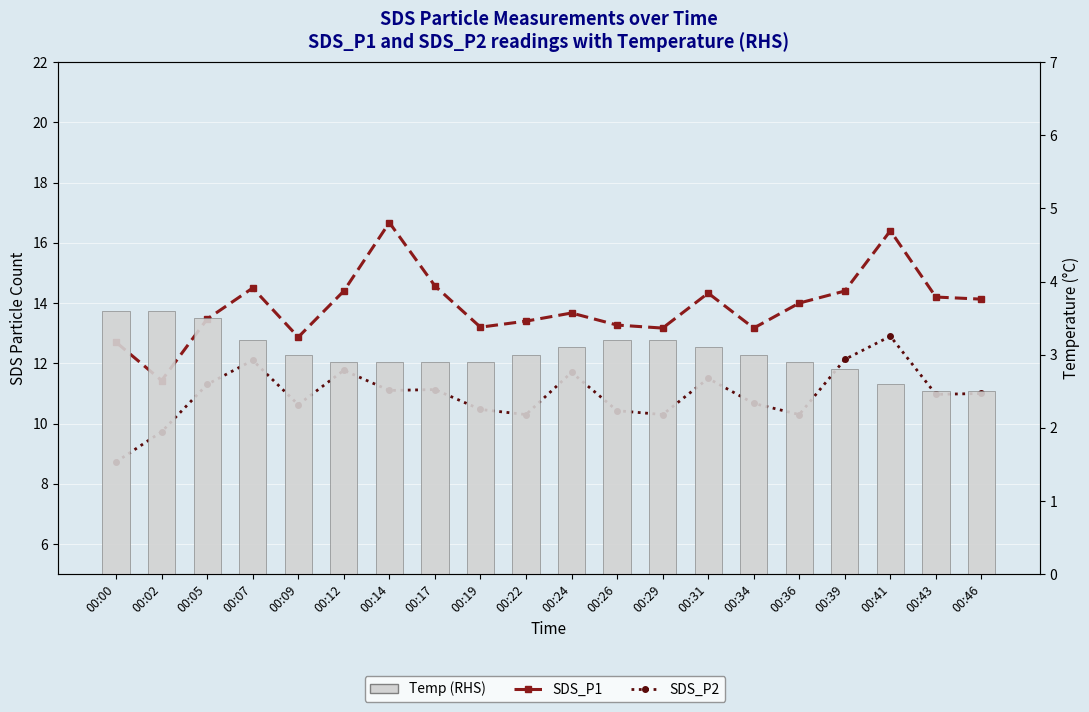

Reading left to right, list all the values displayed in this chart.

SDS_P1: 12.7	11.4	13.5	14.5	12.9	14.4	16.7	14.6	13.2	13.4	13.7	13.3	13.2	14.3	13.2	14.0	14.4	16.4	14.2	14.1
SDS_P2: 8.7	9.7	11.3	12.1	10.6	11.8	11.1	11.1	10.5	10.3	11.7	10.4	10.3	11.5	10.7	10.3	12.1	12.9	11.0	11.0
Temp (RHS): 3.6	3.6	3.5	3.2	3.0	2.9	2.9	2.9	2.9	3.0	3.1	3.2	3.2	3.1	3.0	2.9	2.8	2.6	2.5	2.5